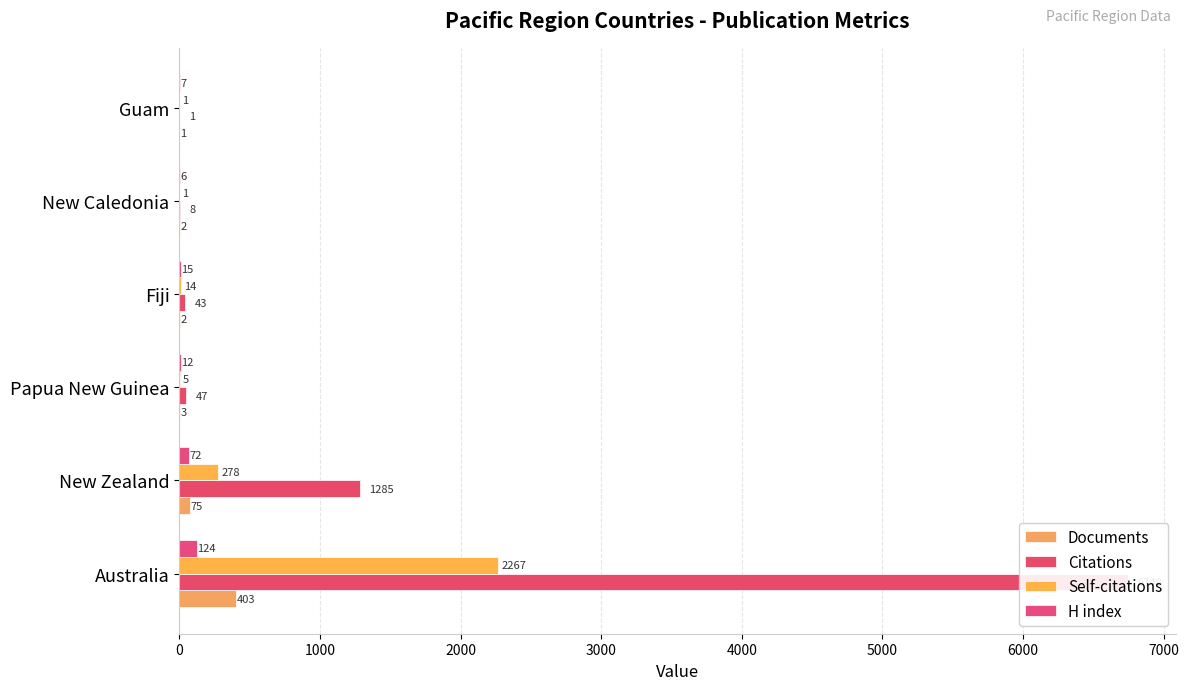

How many data points in Self-citations are above 14?

2